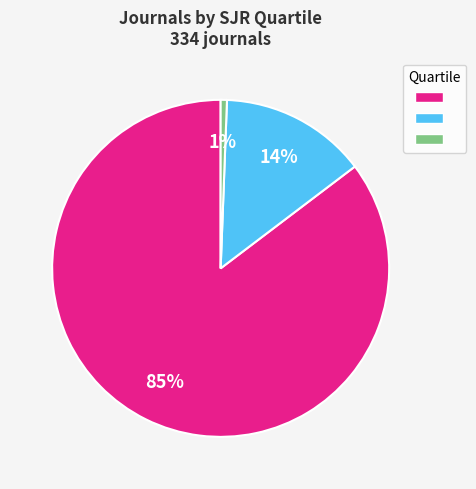

Is there a majority slice in this chart?

Yes